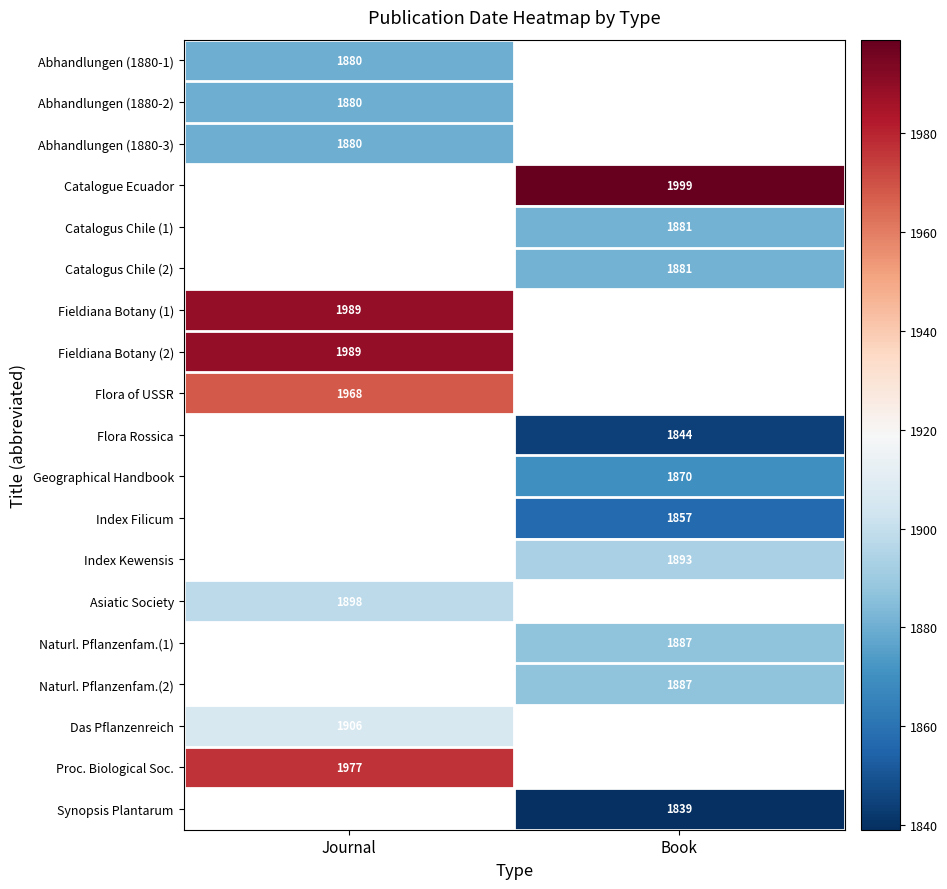

Count the number of categories in the chart.

2